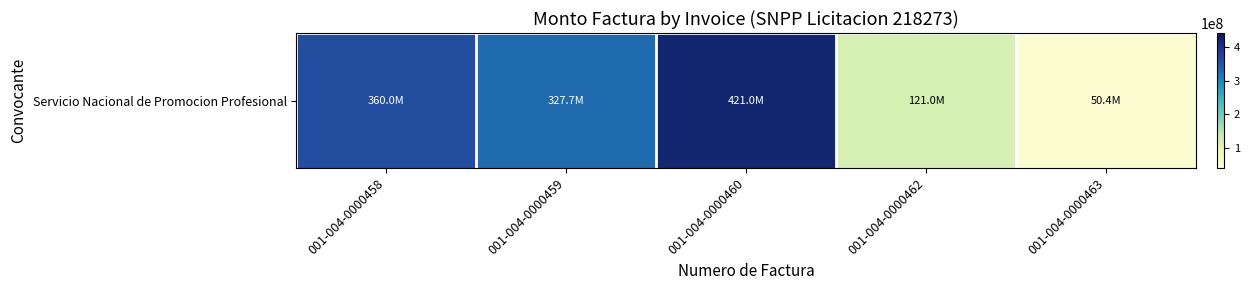

What value does the data have at 001-004-0000462, to the nearest 10?

121014000